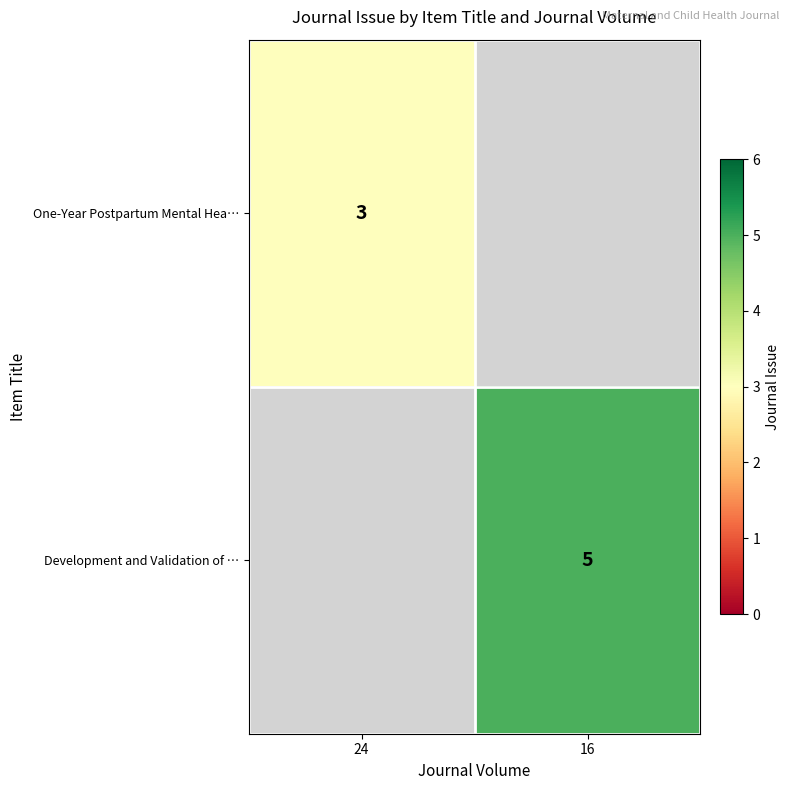

True or false: One-Year Postpartum Mental Hea… has a value of 1 at 24.

False